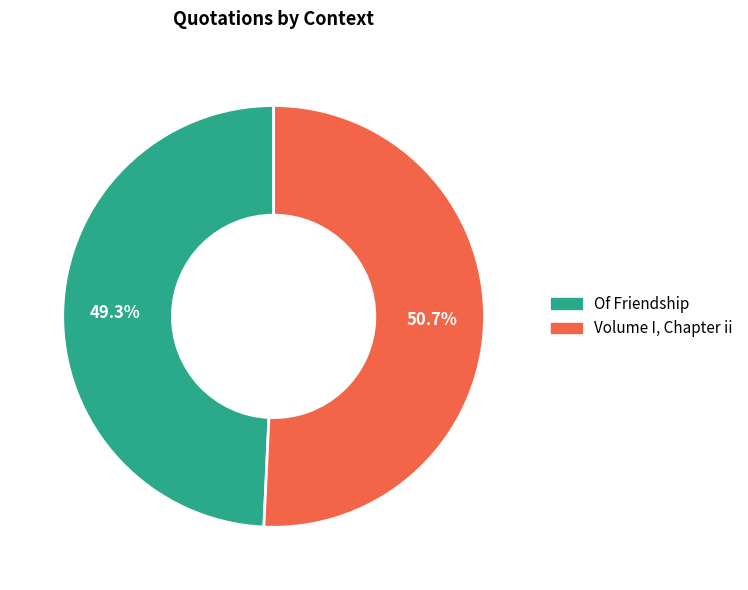

To the nearest percent, what is the difference between the Of Friendship and Volume I, Chapter ii slice percentages?

1%